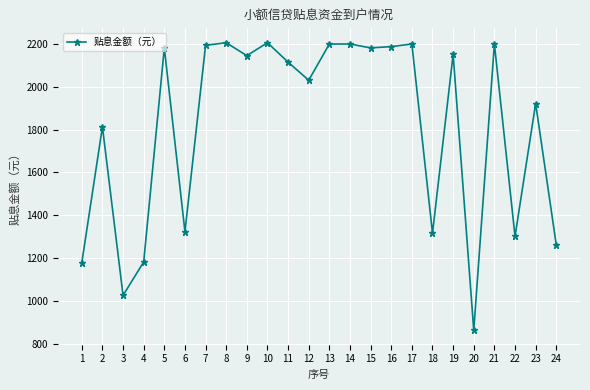

What is the greatest value displayed?

2205.2